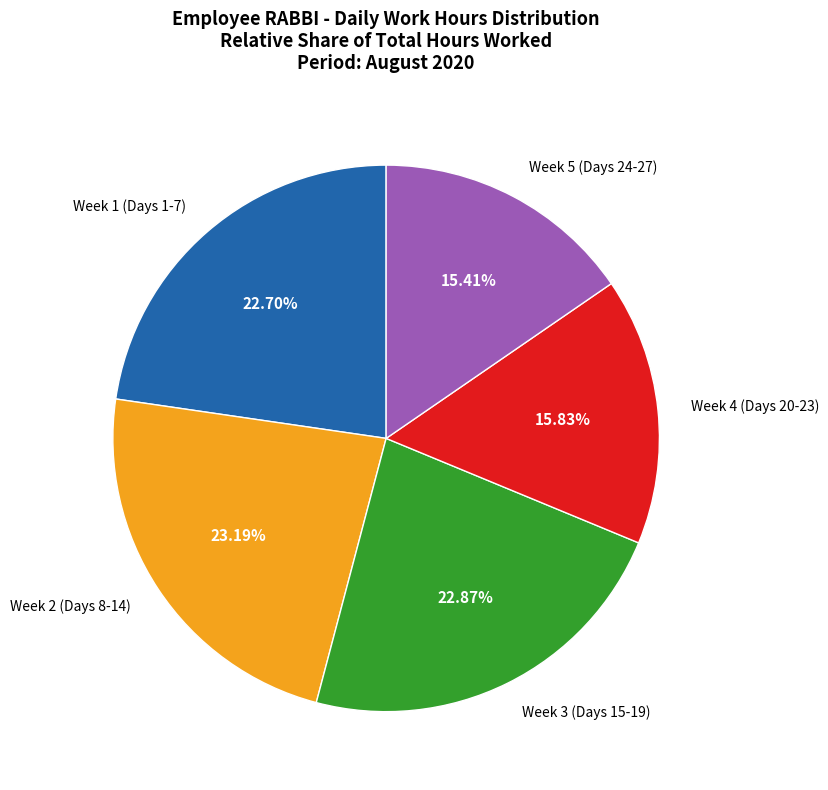

Approximately how many times larger is the value at Week 2 (Days 8-14) compared to Week 4 (Days 20-23)?

1.5